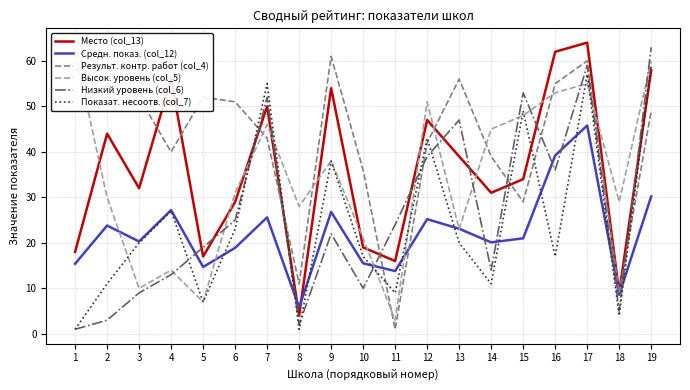

What is the difference between the Место (col_13) values at 13 and 10?

20.0